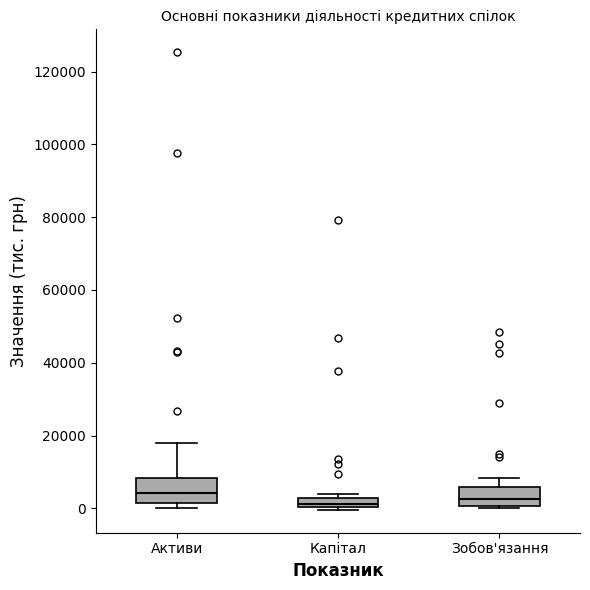

Where does the median line of the box for Активи sit on the y-axis? The values are not printed on the chart, so give them approximately, as read against the axis.

4000